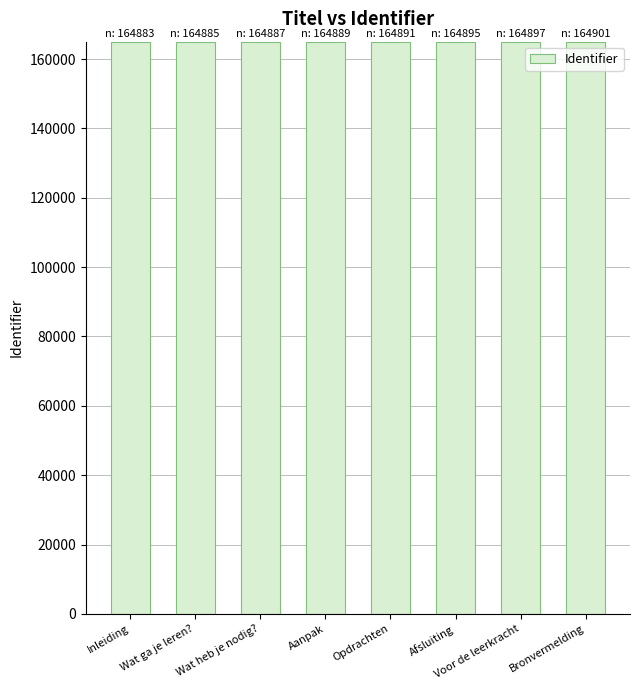

The chart shows a value of 164895 at Afsluiting. True or false?

True